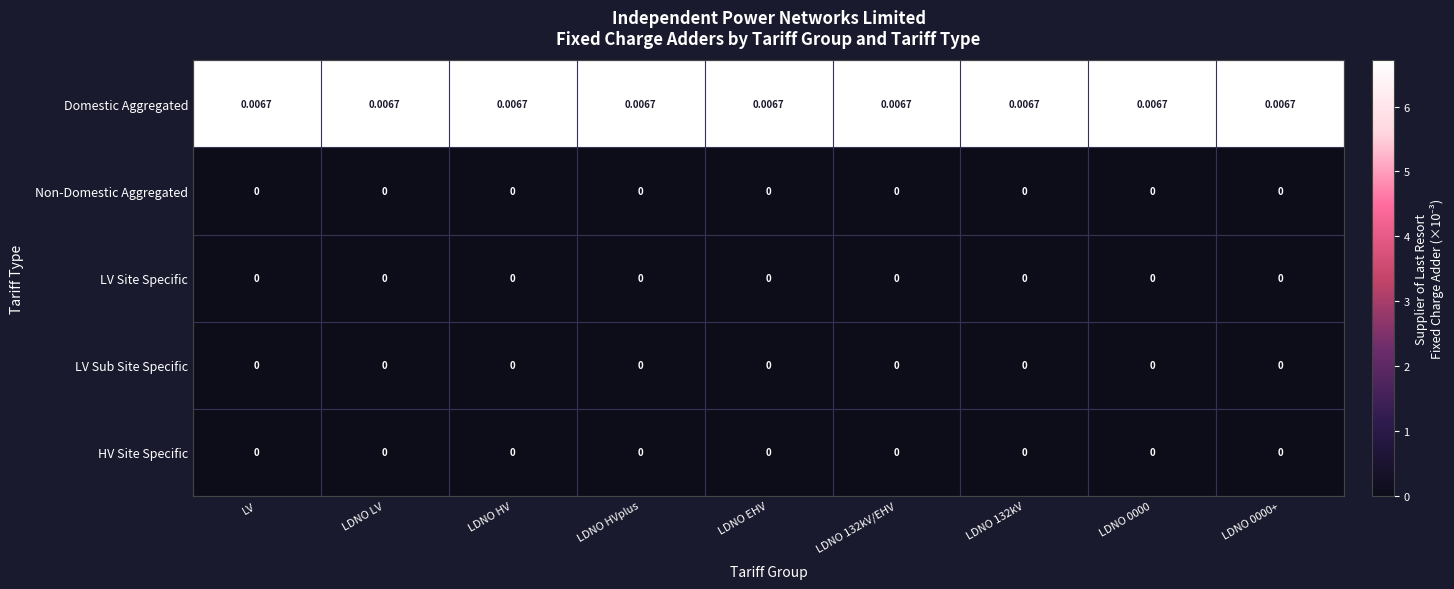

Count the number of categories in the chart.

9